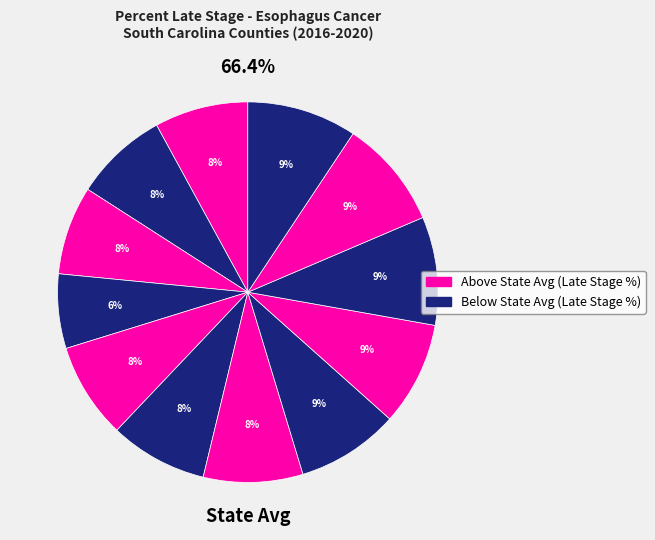

To the nearest percent, what portion does York represent?

9%